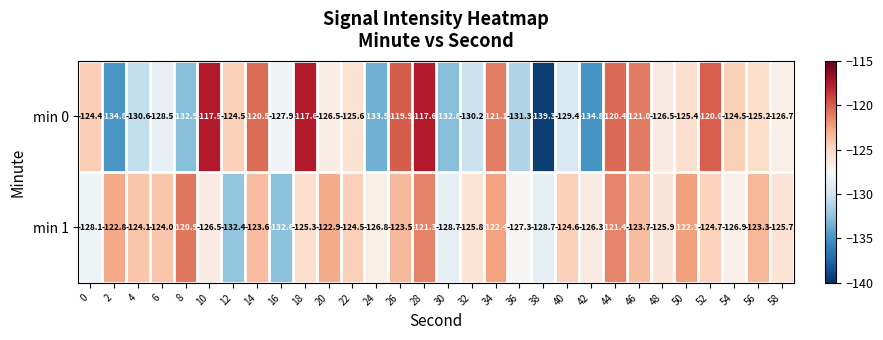

The min 1 series shows -177.3 at 4. True or false?

False